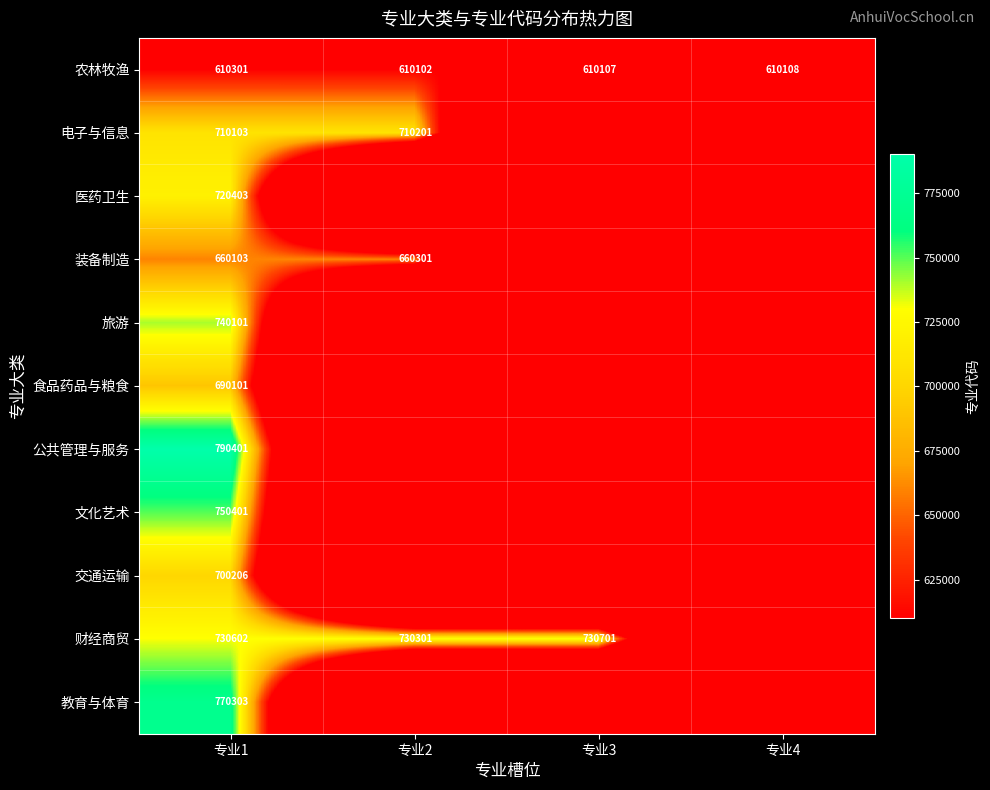

The value of 财经商贸 at 专业2 is 234548. True or false?

False